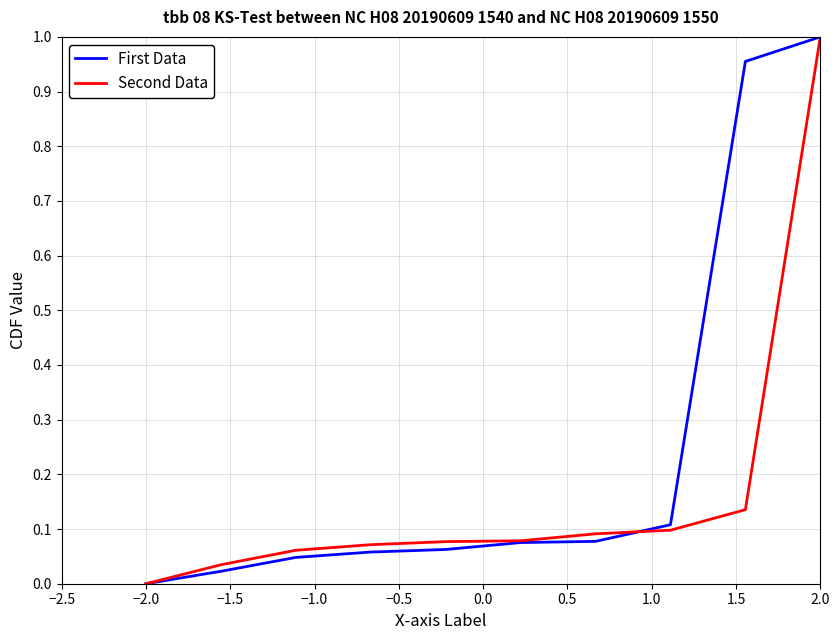

Rank the series by their average value, from highest to lowest.

First Data, Second Data